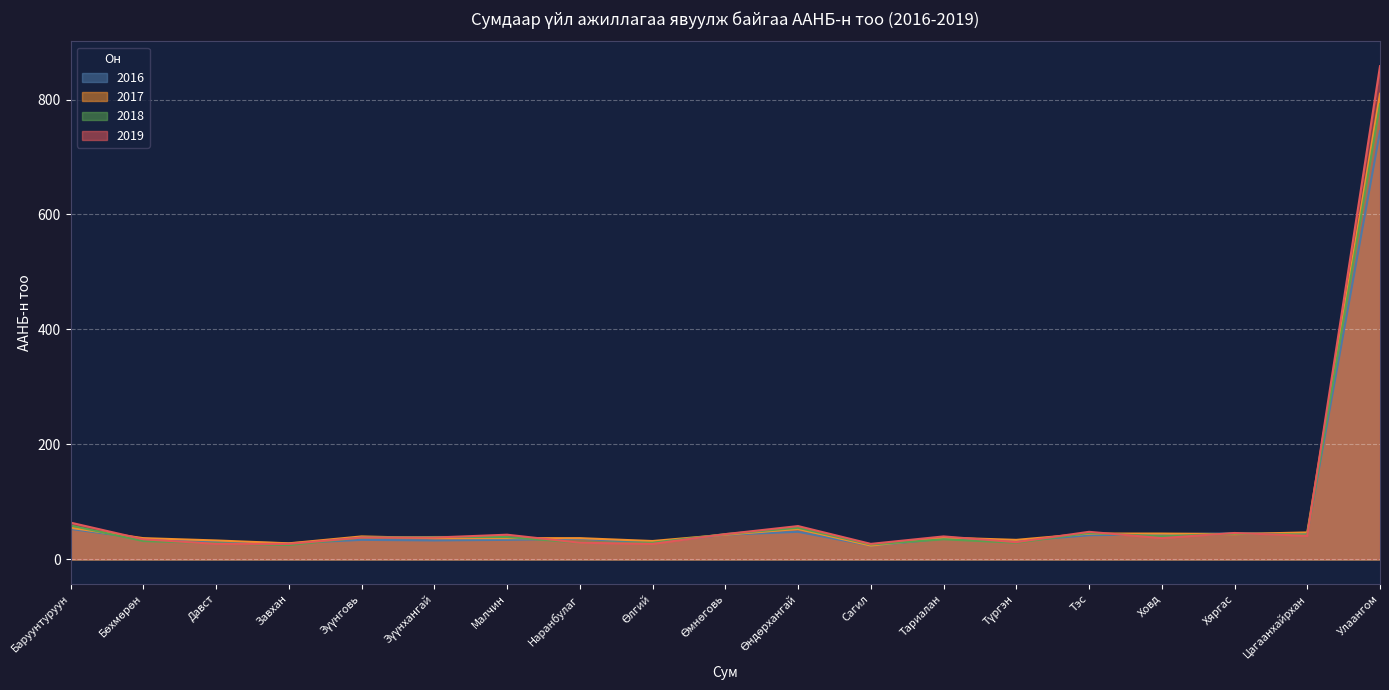

Reading left to right, what are all the values shown in this chart?

2016: Баруунтуруун=53	Бөхмөрөн=36	Давст=31	Завхан=28	Зүүнговь=34	Зүүнхангай=33	Малчин=34	Наранбулаг=36	Өлгий=29	Өмнөговь=43	Өндөрхангай=48	Сагил=24	Тариалан=36	Түргэн=32	Тэс=42	Ховд=44	Хяргас=45	Цагаанхайрхан=45	Улаангом=745
2017: Баруунтуруун=55	Бөхмөрөн=37	Давст=33	Завхан=28	Зүүнговь=40	Зүүнхангай=37	Малчин=37	Наранбулаг=37	Өлгий=32	Өмнөговь=43	Өндөрхангай=53	Сагил=24	Тариалан=38	Түргэн=34	Тэс=45	Ховд=45	Хяргас=44	Цагаанхайрхан=47	Улаангом=810
2018: Баруунтуруун=59	Бөхмөрөн=32	Давст=28	Завхан=25	Зүүнговь=38	Зүүнхангай=39	Малчин=39	Наранбулаг=29	Өлгий=29	Өмнөговь=44	Өндөрхангай=55	Сагил=26	Тариалан=35	Түргэн=29	Тэс=46	Ховд=40	Хяргас=45	Цагаанхайрхан=43	Улаангом=792
2019: Баруунтуруун=64	Бөхмөрөн=35	Давст=27	Завхан=27	Зүүнговь=38	Зүүнхангай=38	Малчин=43	Наранбулаг=29	Өлгий=27	Өмнөговь=44	Өндөрхангай=58	Сагил=27	Тариалан=40	Түргэн=30	Тэс=48	Ховд=37	Хяргас=46	Цагаанхайрхан=41	Улаангом=858